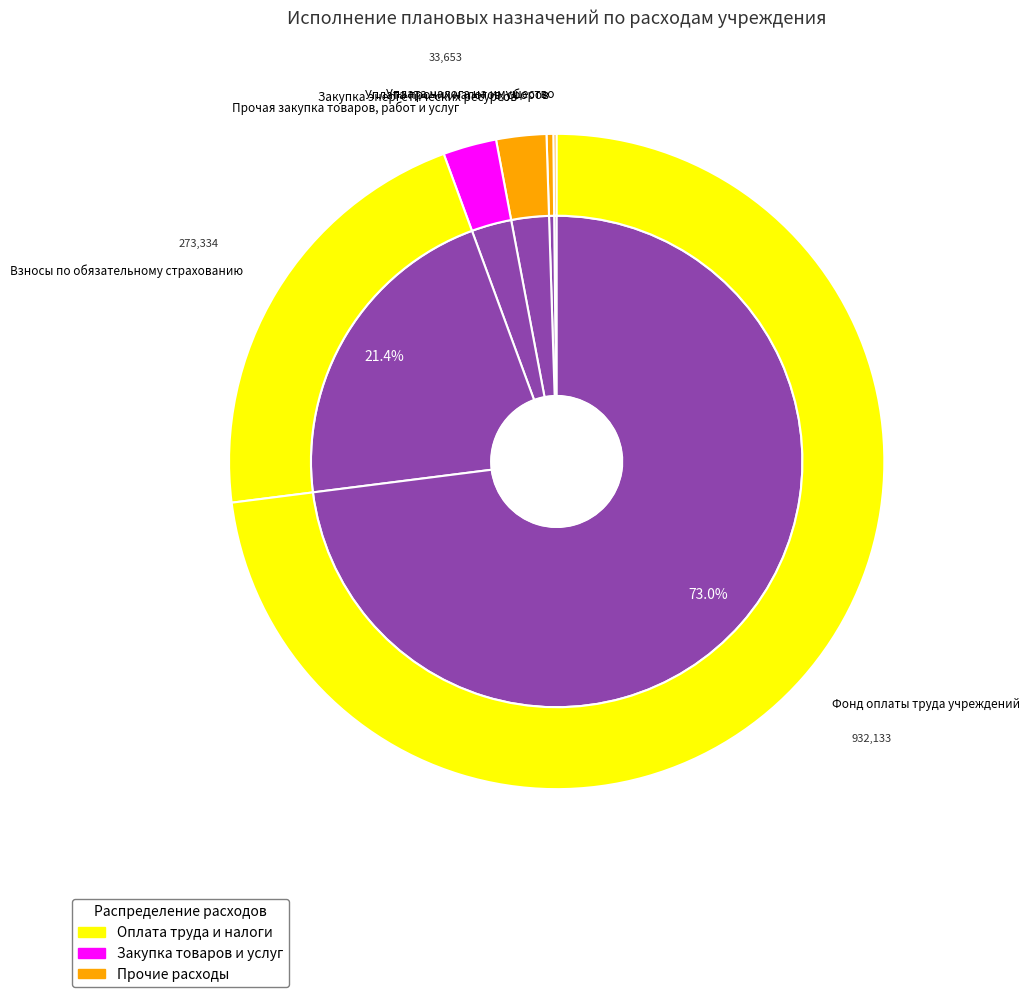

How many segments does this pie chart have?

9